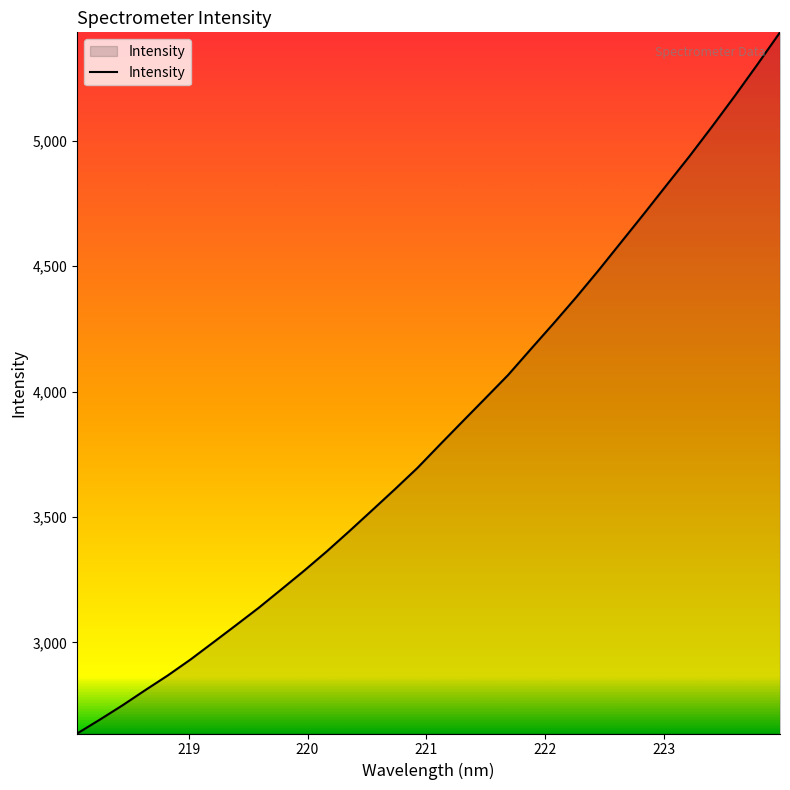

What is the maximum value shown in the chart?

5432.9